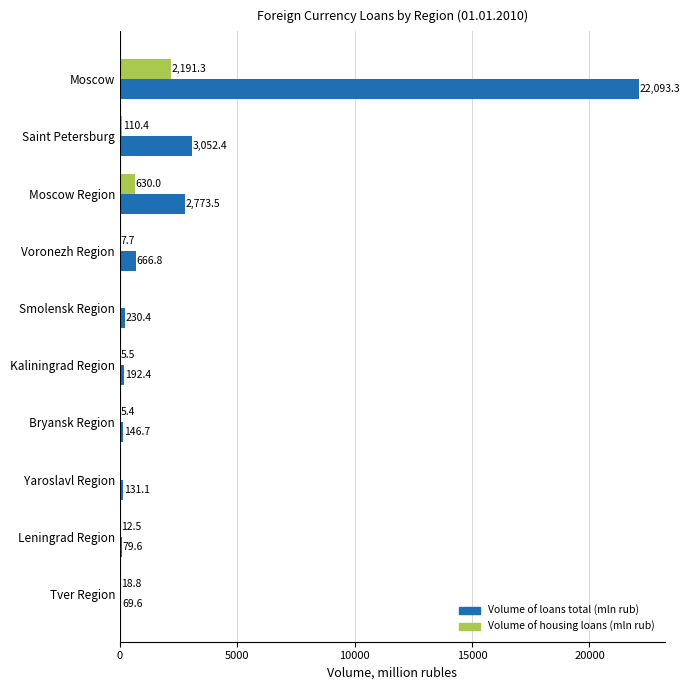

Between Moscow Region and Smolensk Region, which series saw the biggest shift?

Volume of loans total (mln rub)